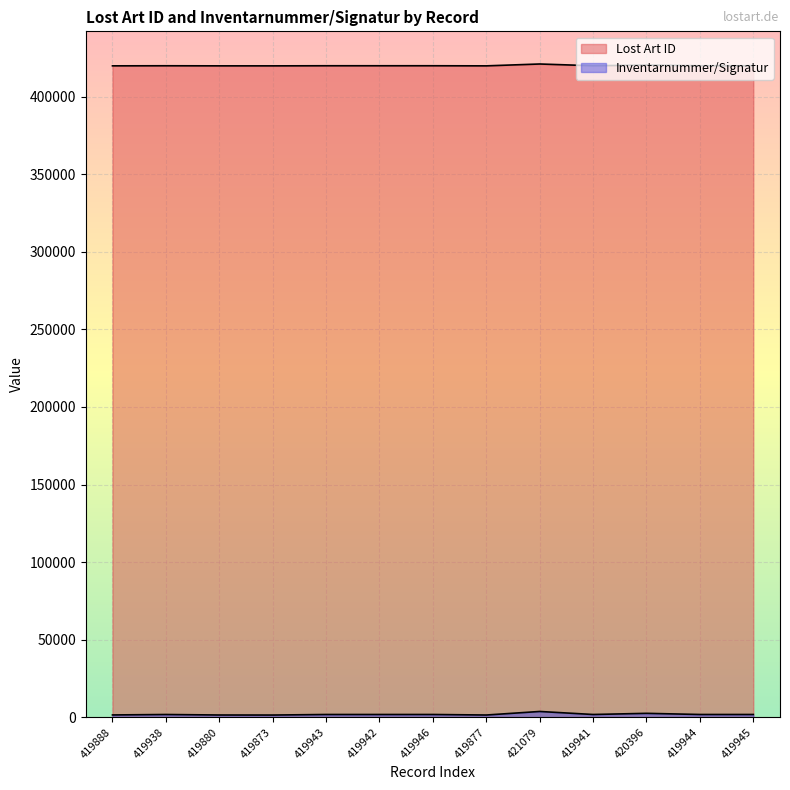

How many lines are shown in the chart?

2